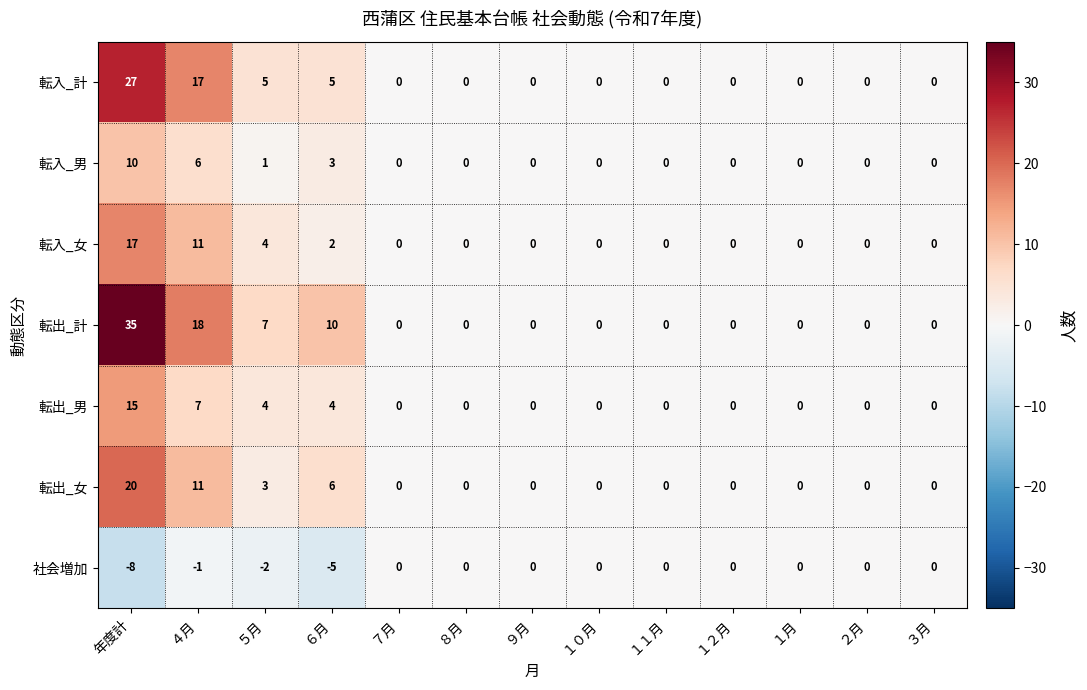

Which series has the largest range (max minus min)?

転出_計